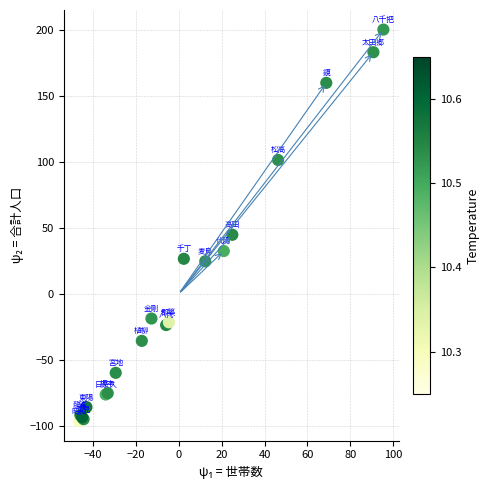

What Y value in the scatter plot is closest to 51?

44.7